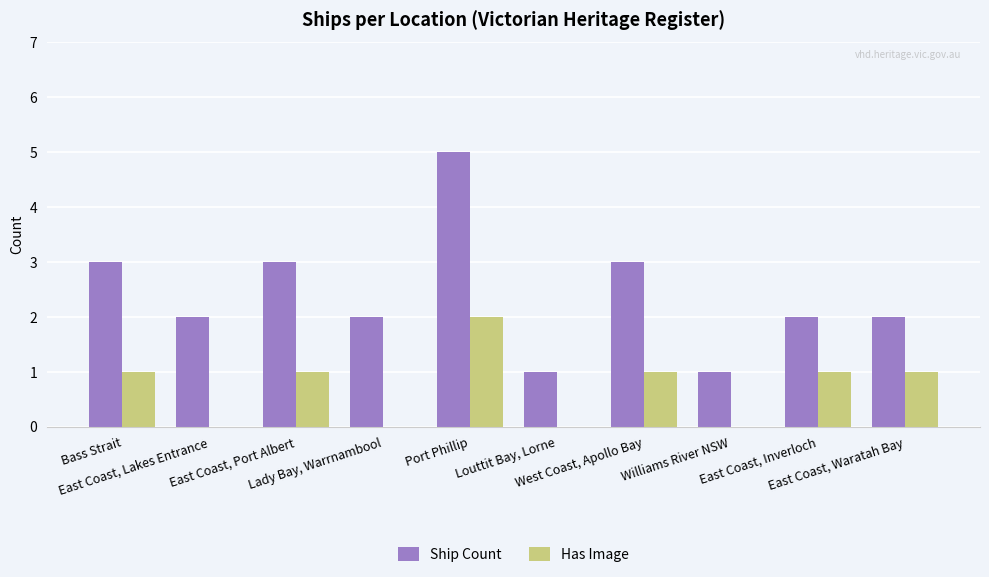

What is the sum of all Ship Count values?

24